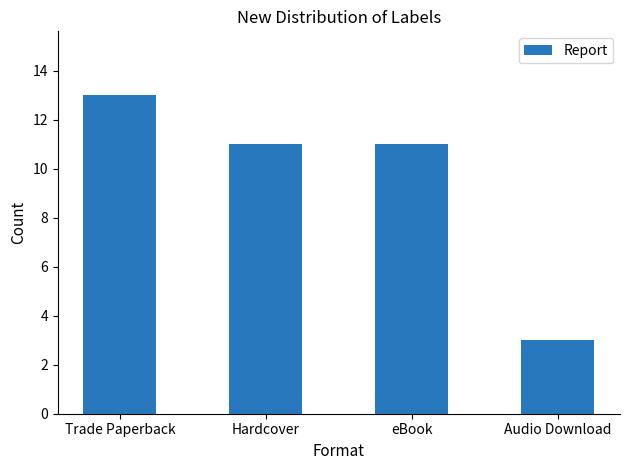

What is the label of the 2nd bar from the right?

eBook